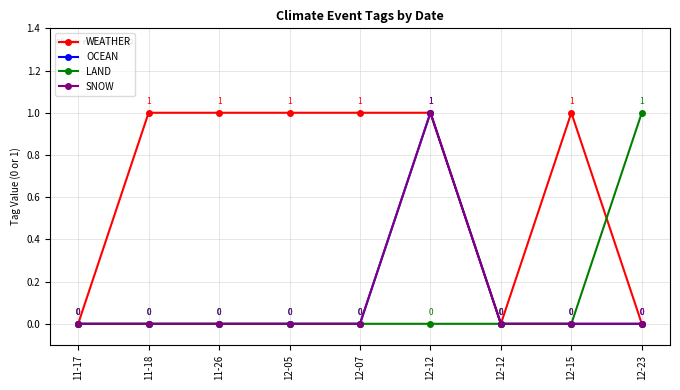

Reading right to left, what are all the values shown in this chart?

WEATHER: 12-23=0	12-15=1	12-12=0	12-12=1	12-07=1	12-05=1	11-26=1	11-18=1	11-17=0
OCEAN: 12-23=0	12-15=0	12-12=0	12-12=1	12-07=0	12-05=0	11-26=0	11-18=0	11-17=0
LAND: 12-23=1	12-15=0	12-12=0	12-12=0	12-07=0	12-05=0	11-26=0	11-18=0	11-17=0
SNOW: 12-23=0	12-15=0	12-12=0	12-12=1	12-07=0	12-05=0	11-26=0	11-18=0	11-17=0